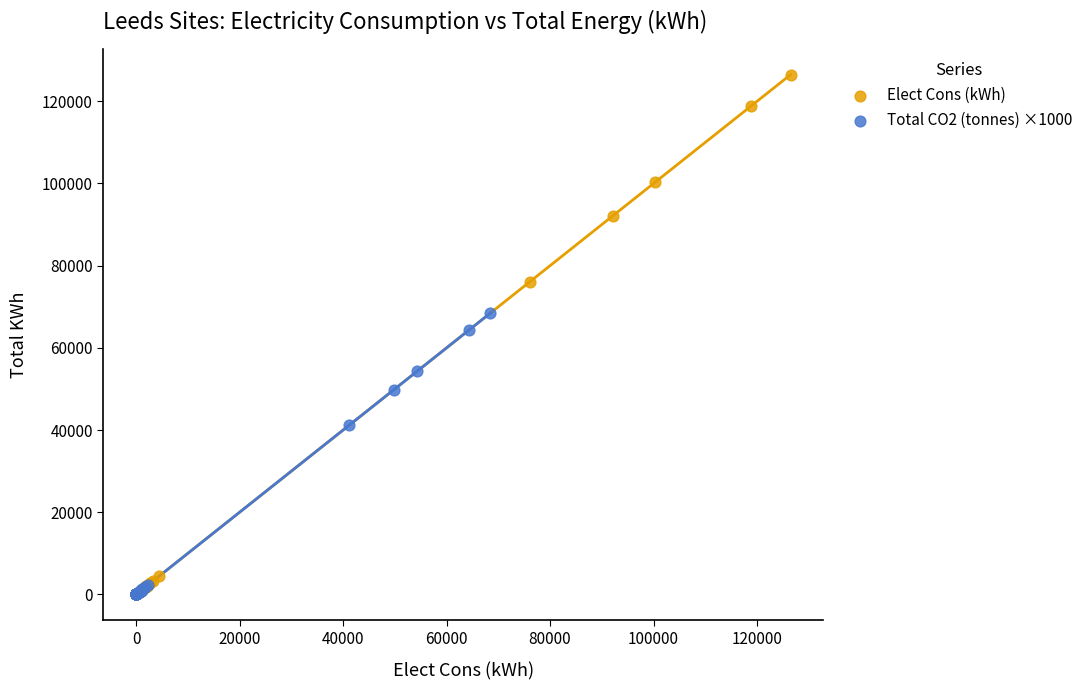

Which series reaches the maximum Y coordinate?

Elect Cons (kWh)